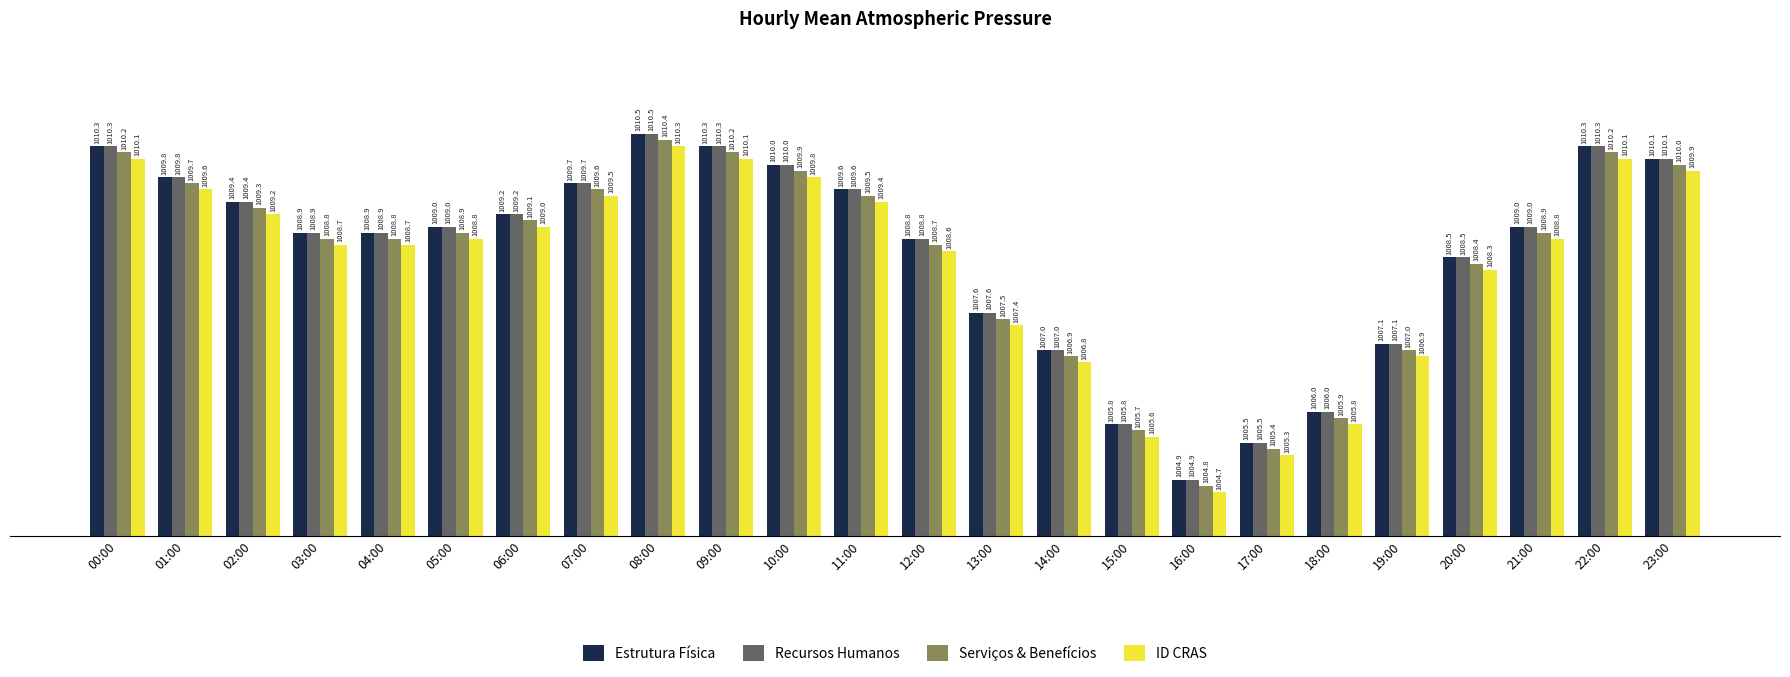

What is the total value across all series at 18:00?

4023.7